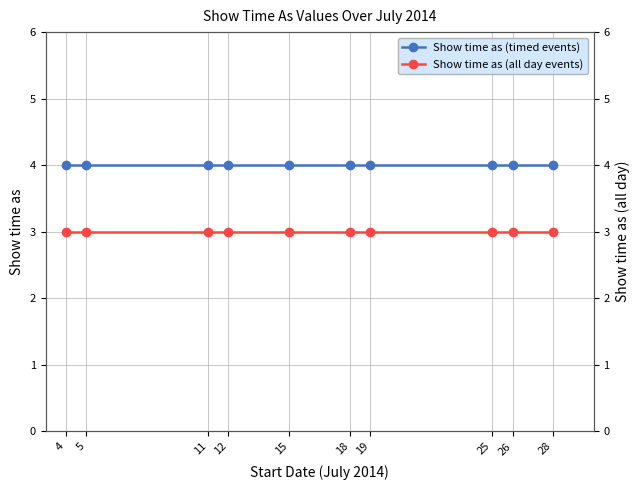

True or false: Show time as (timed events) and Show time as (all day events) cross at least once.

False